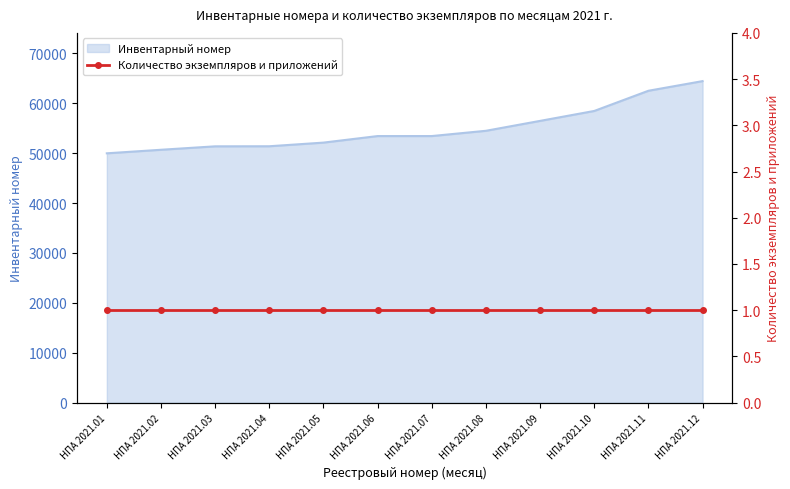

The Инвентарный номер series shows 62490 at НПА 2021.11. True or false?

True